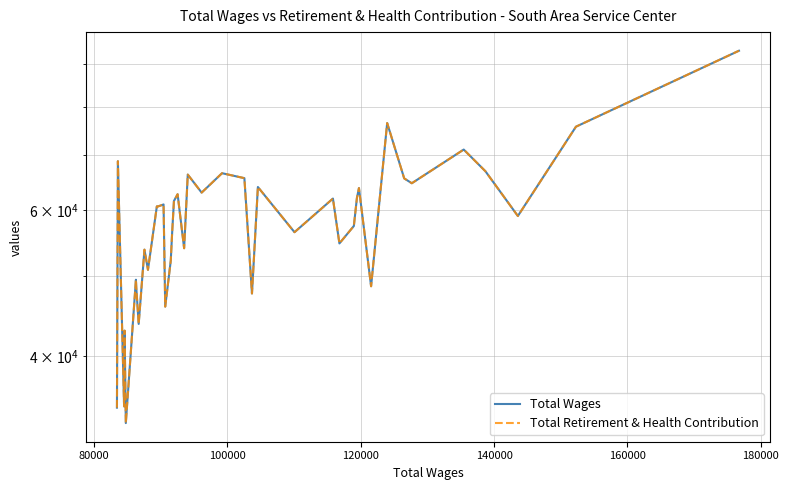

Which series has the largest total across all categories?

Total Wages